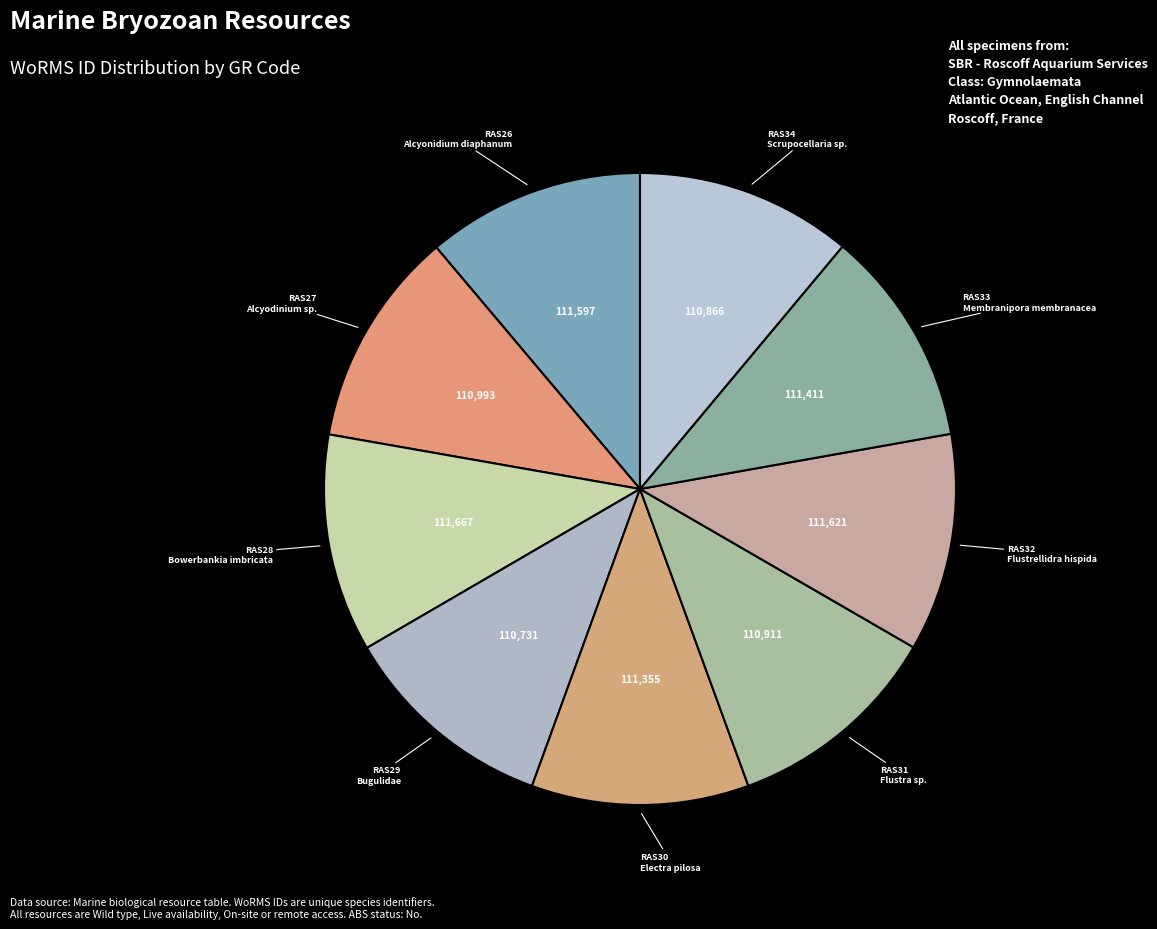

Count the number of slices in the pie.

9